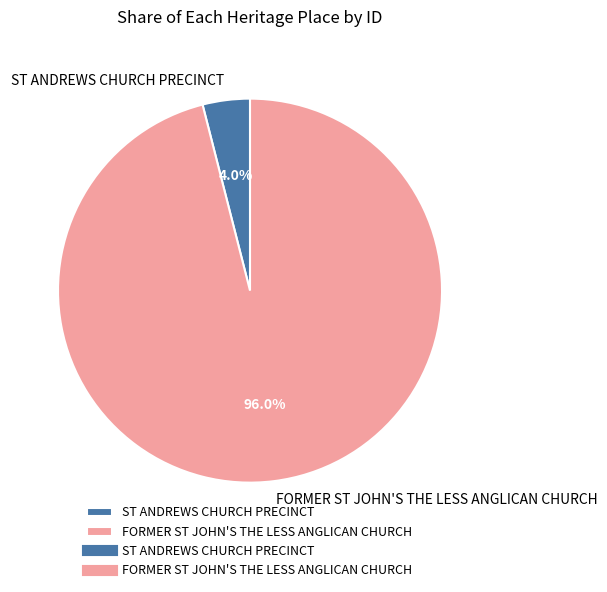

To the nearest percent, what portion does ST ANDREWS CHURCH PRECINCT represent?

4%